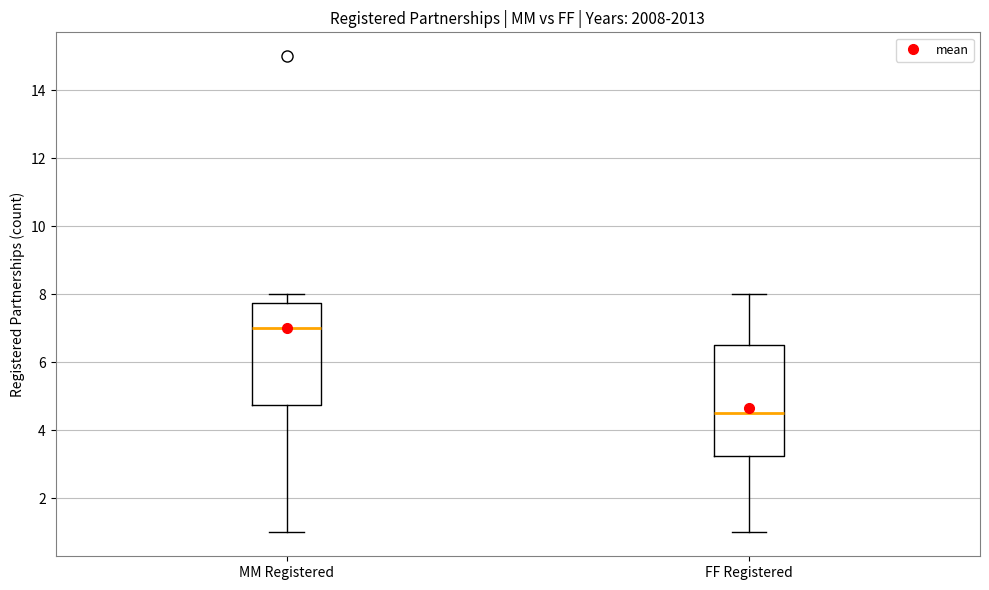

Reading left to right, read every box against the y-axis: the position of its median line, the range the box covers, and the ends of its whiskers. The values are not printed on the chart, so give them approximately, as read against the axis.

MM Registered: median 7.0, box 4.8 to 7.8, whiskers 1.0 to 8.0
FF Registered: median 4.6, box 3.2 to 6.6, whiskers 1.0 to 8.0